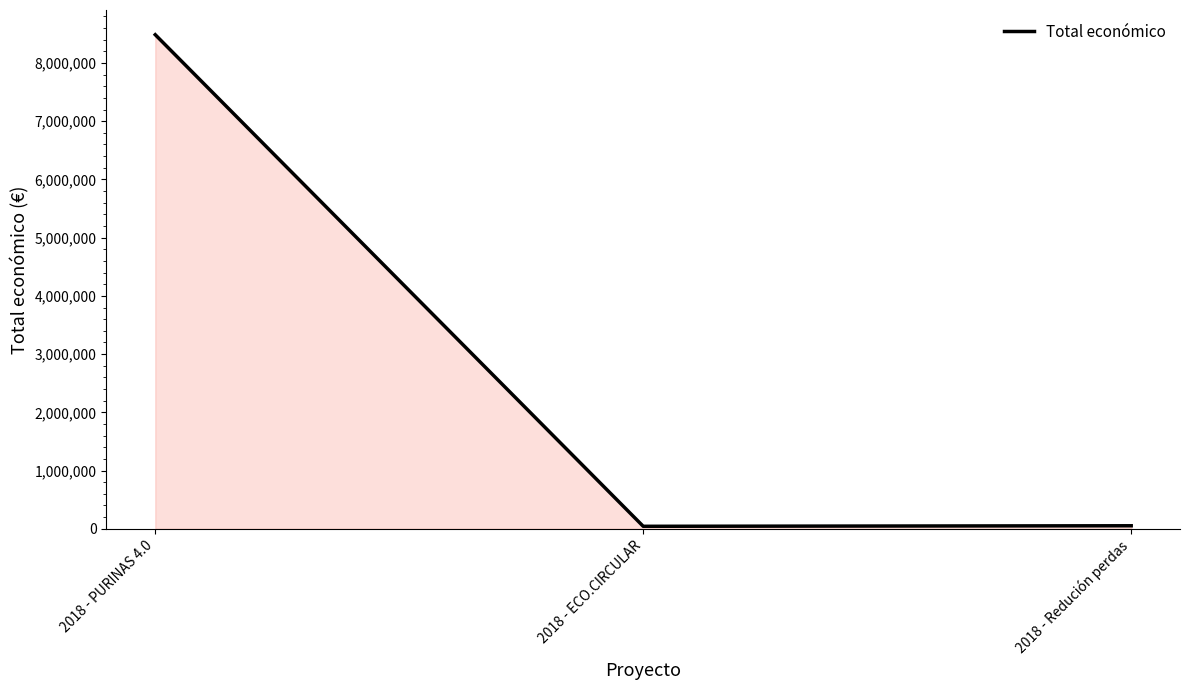

What is the smallest value displayed?

42845